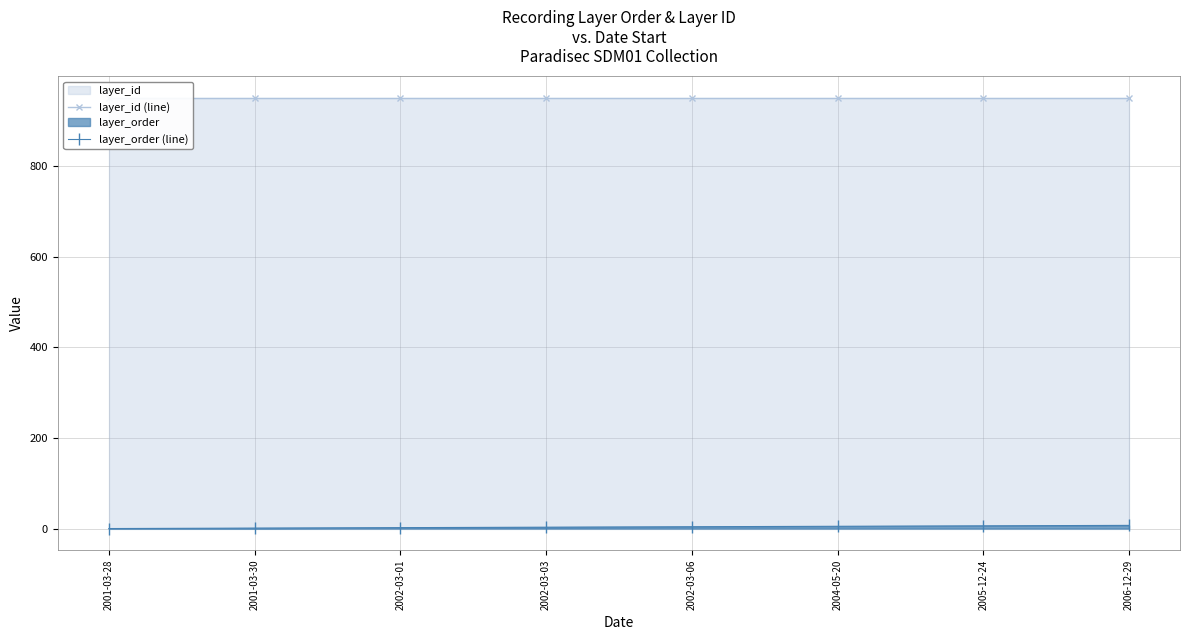

Reading left to right, what are all the values shown in this chart?

layer_id (line): 2001-03-28=951	2001-03-30=951	2002-03-01=951	2002-03-03=951	2002-03-06=951	2004-05-20=951	2005-12-24=951	2006-12-29=951
layer_order (line): 2001-03-28=0	2001-03-30=1	2002-03-01=2	2002-03-03=3	2002-03-06=4	2004-05-20=5	2005-12-24=6	2006-12-29=7